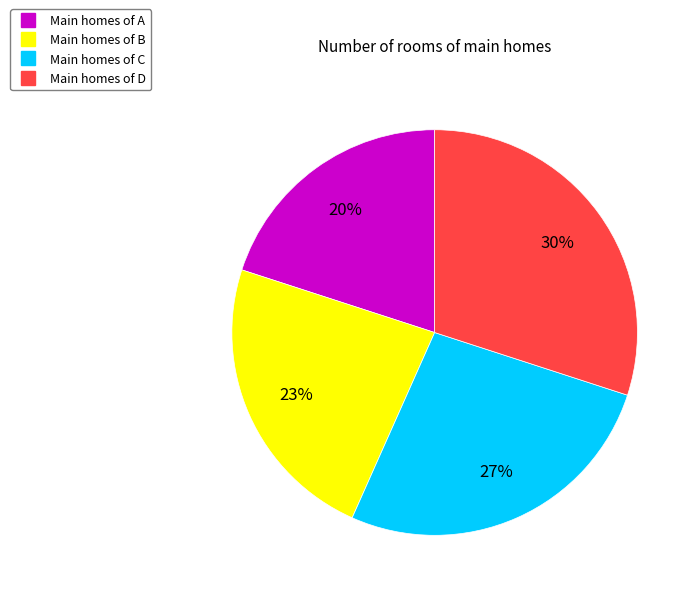

To the nearest percent, what is the difference between the largest and smallest slice percentages?

10%